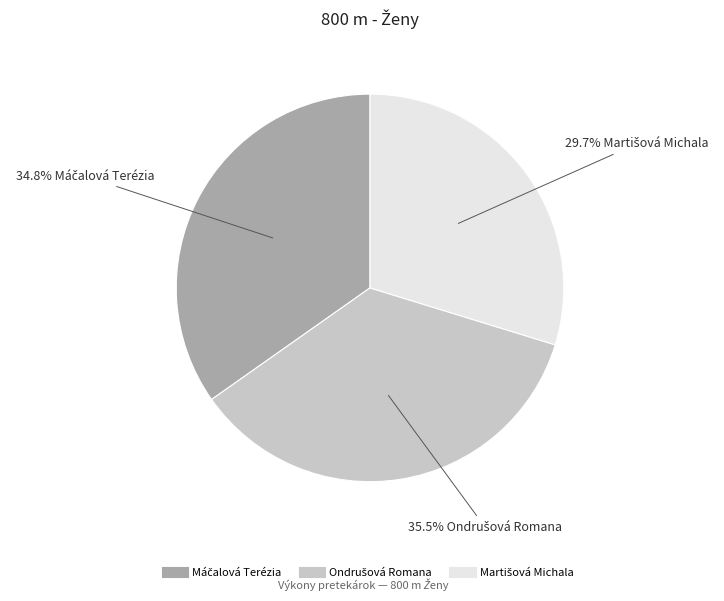

Is there a majority slice in this chart?

No